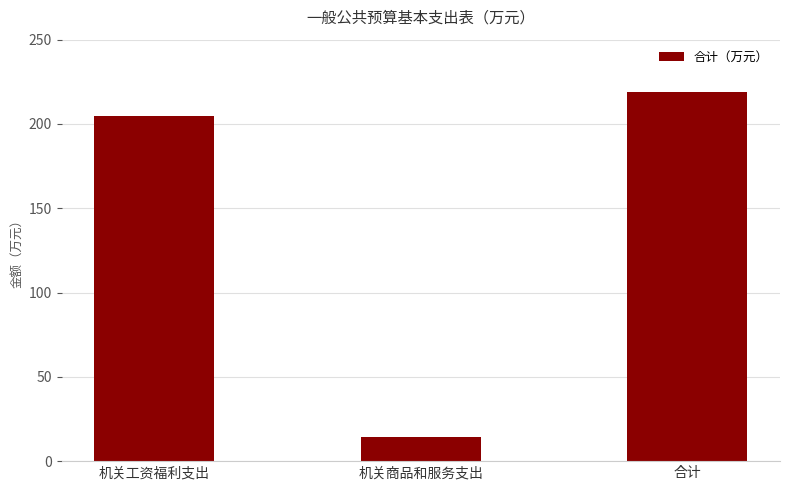

What is the change in value from 机关商品和服务支出 to 合计?

+204.8